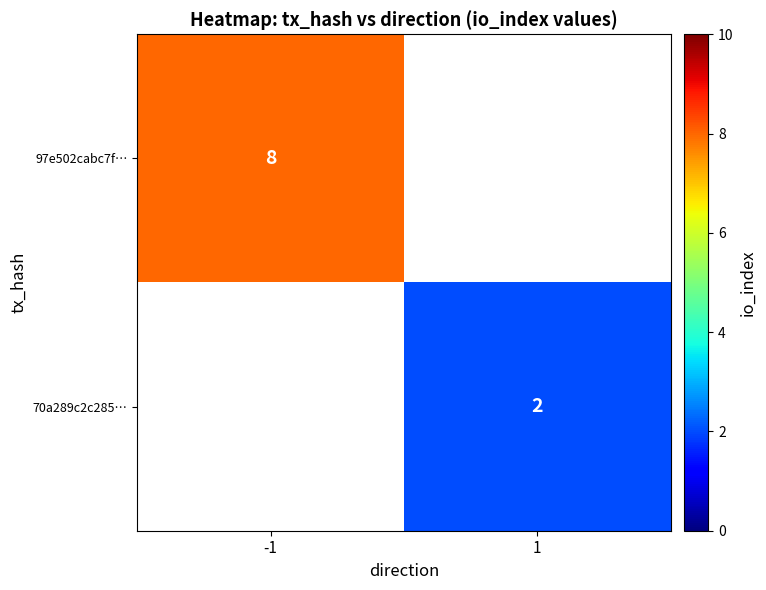

The value of 97e502cabc7f… at -1 is 5. True or false?

False